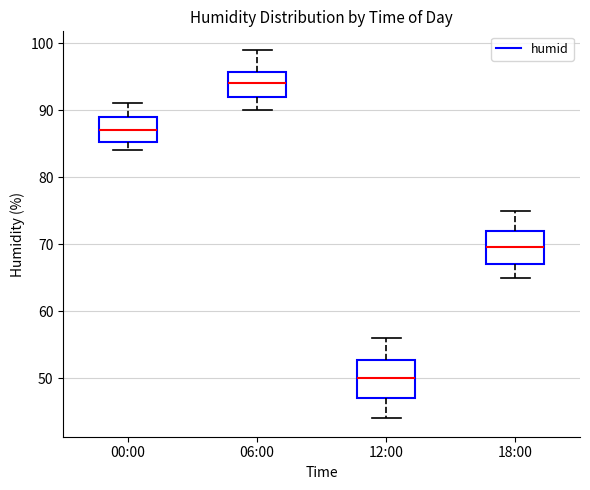

Reading left to right, read every box against the y-axis: the position of its median line, the range the box covers, and the ends of its whiskers. The values are not printed on the chart, so give them approximately, as read against the axis.

00:00: median 87, box 85 to 89, whiskers 84 to 91
06:00: median 94, box 92 to 96, whiskers 90 to 99
12:00: median 50, box 47 to 53, whiskers 44 to 56
18:00: median 70, box 67 to 72, whiskers 65 to 75